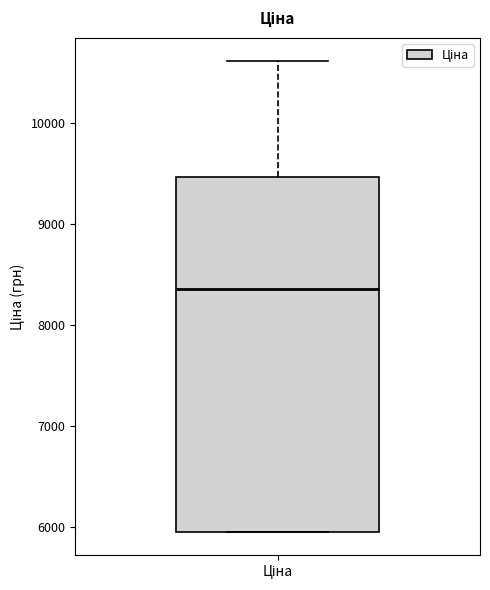

Where is the lower edge of the box for Ціна on the y-axis? The values are not printed on the chart, so give them approximately, as read against the axis.

6000